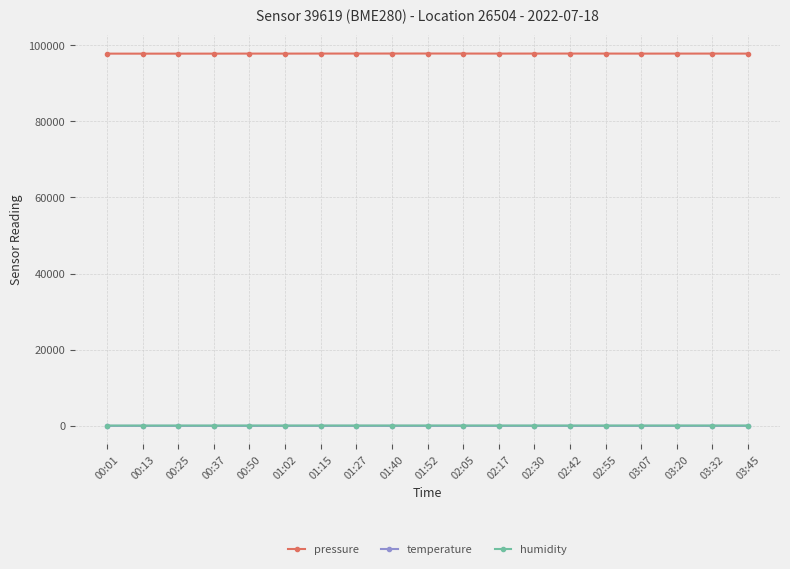

The value of pressure at 03:07 is 97784.6. True or false?

True